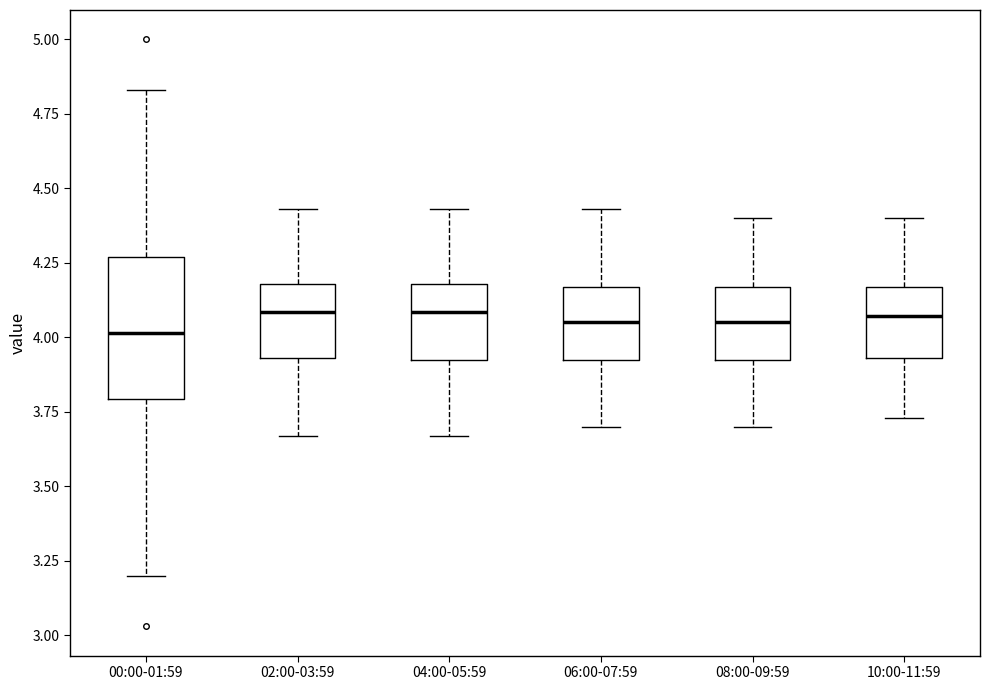

Reading left to right, transcribe this box plot: for each box, give where its median line is, the range the box spans, and where its two whiskers end, as read against the y-axis. The values are not printed on the chart, so give them approximately, as read against the axis.

00:00-01:59: median 4.00, box 3.80 to 4.25, whiskers 3.20 to 4.85
02:00-03:59: median 4.10, box 3.95 to 4.20, whiskers 3.65 to 4.45
04:00-05:59: median 4.10, box 3.90 to 4.20, whiskers 3.65 to 4.45
06:00-07:59: median 4.05, box 3.90 to 4.15, whiskers 3.70 to 4.45
08:00-09:59: median 4.05, box 3.90 to 4.15, whiskers 3.70 to 4.40
10:00-11:59: median 4.05, box 3.95 to 4.15, whiskers 3.75 to 4.40